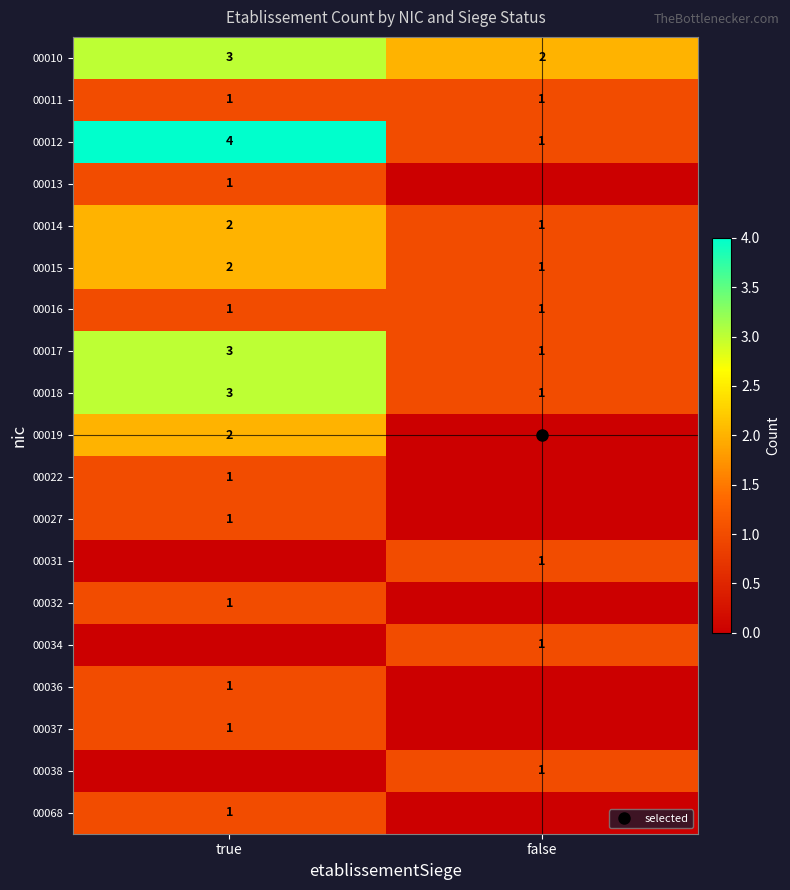

Which category has the lowest value in the 00015 series?

false